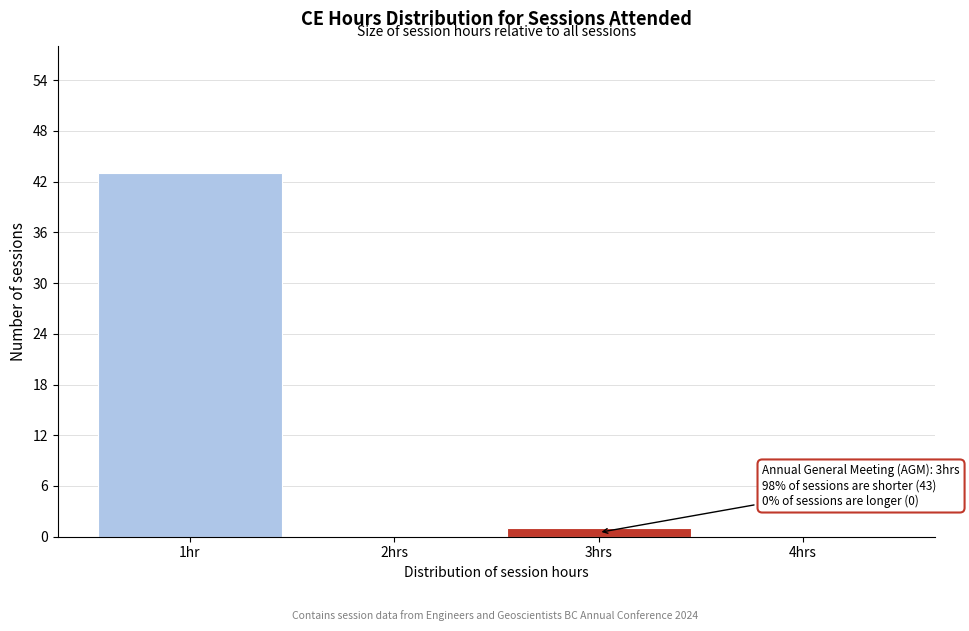

Reading left to right, what are all the values shown in this chart?

1hr=43	2hrs=0	3hrs=1	4hrs=0